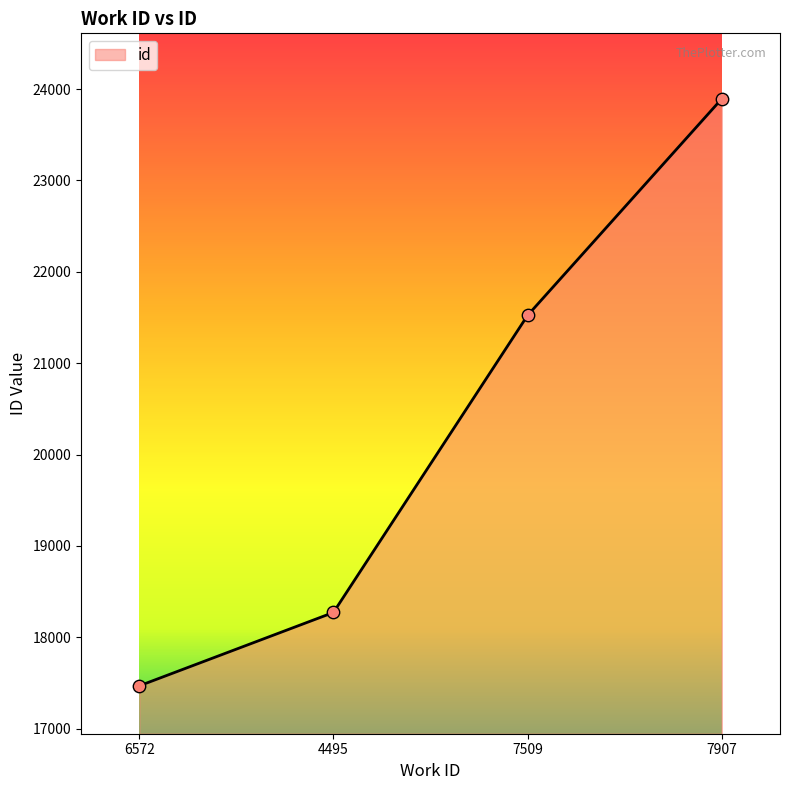

What is the change in value from 6572 to 4495?

+803